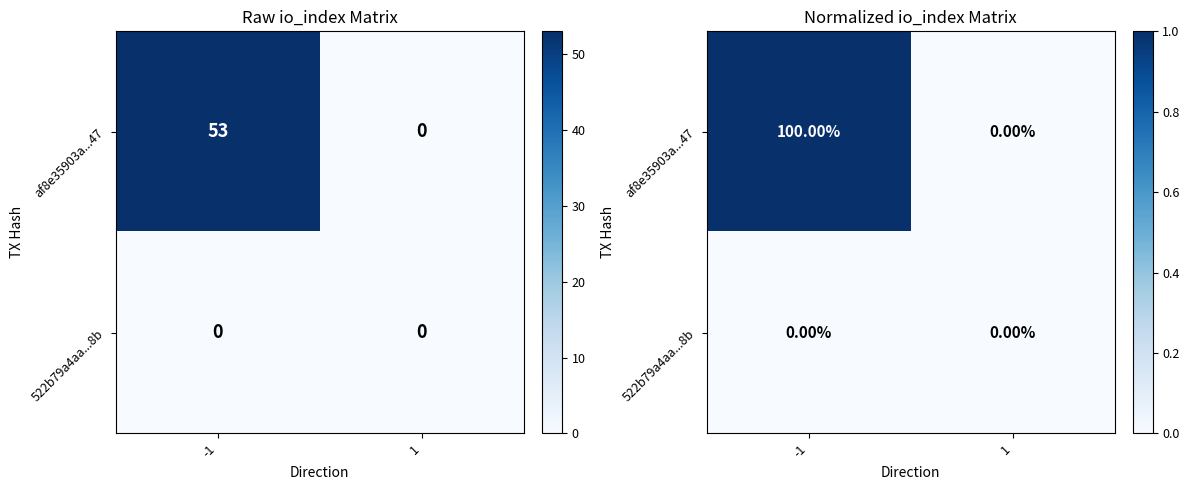

List the labels in order of af8e35903a...47 value, smallest first.

1, -1